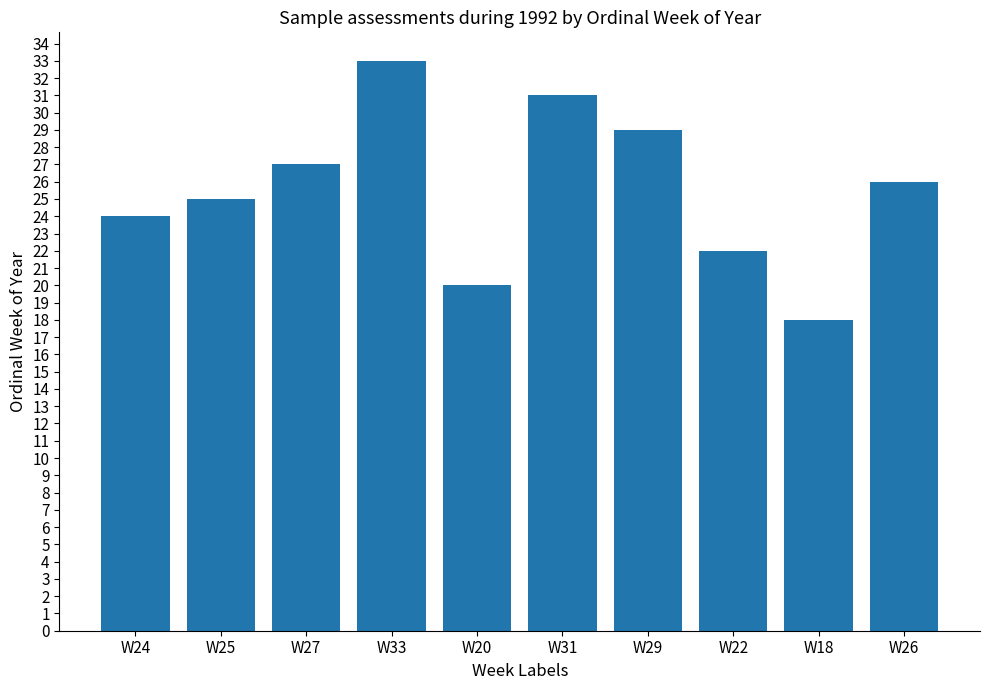

Rank the categories by value from highest to lowest.

W33, W31, W29, W27, W26, W25, W24, W22, W20, W18